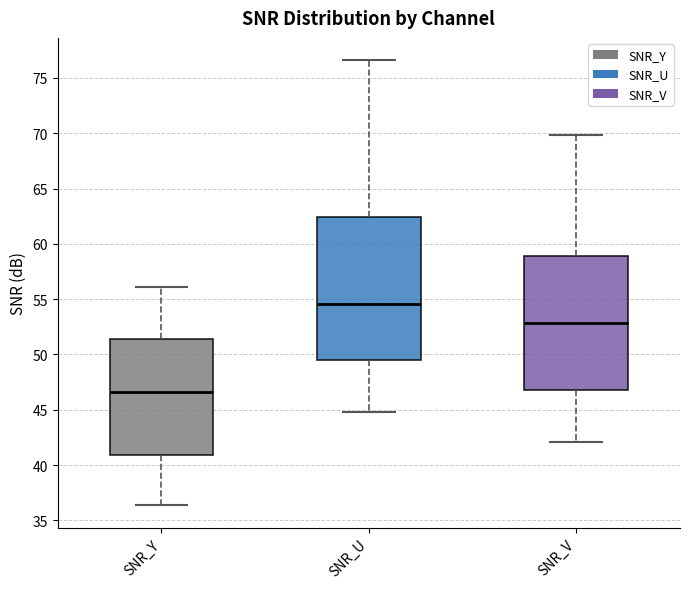

Reading left to right, transcribe this box plot: for each box, give where its median line is, the range the box spans, and where its two whiskers end, as read against the y-axis. The values are not printed on the chart, so give them approximately, as read against the axis.

SNR_Y: median 46.5, box 41.0 to 51.5, whiskers 36.5 to 56.0
SNR_U: median 54.5, box 49.5 to 62.5, whiskers 45.0 to 76.5
SNR_V: median 53.0, box 47.0 to 59.0, whiskers 42.0 to 70.0